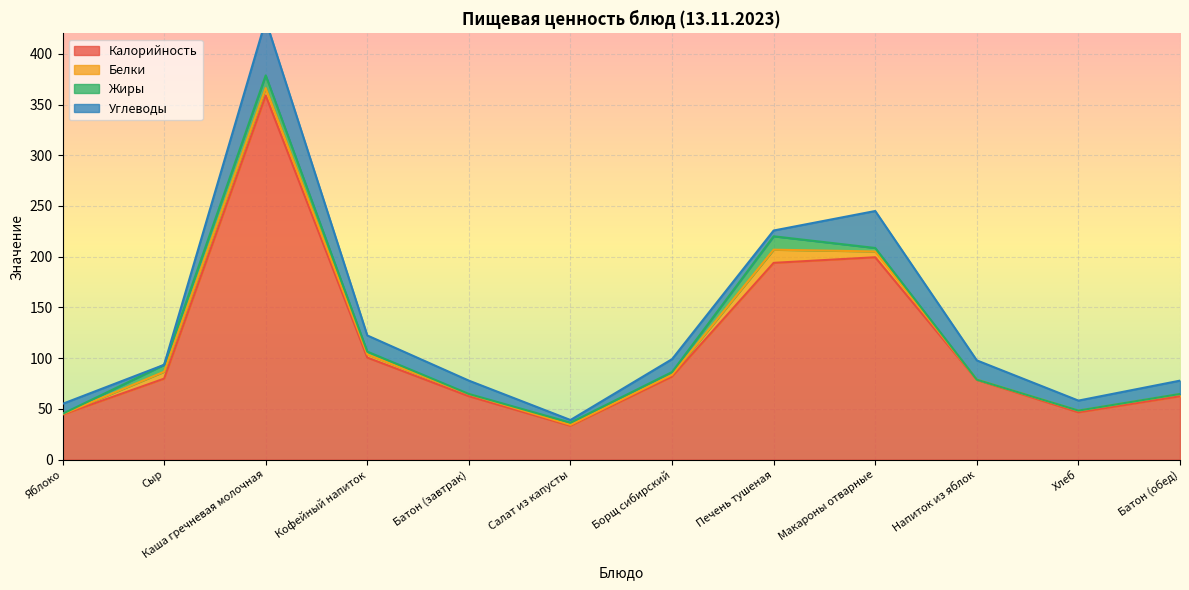

Between which two adjacent categories do Жиры and Белки first intersect?

Каша гречневая молочная and Кофейный напиток